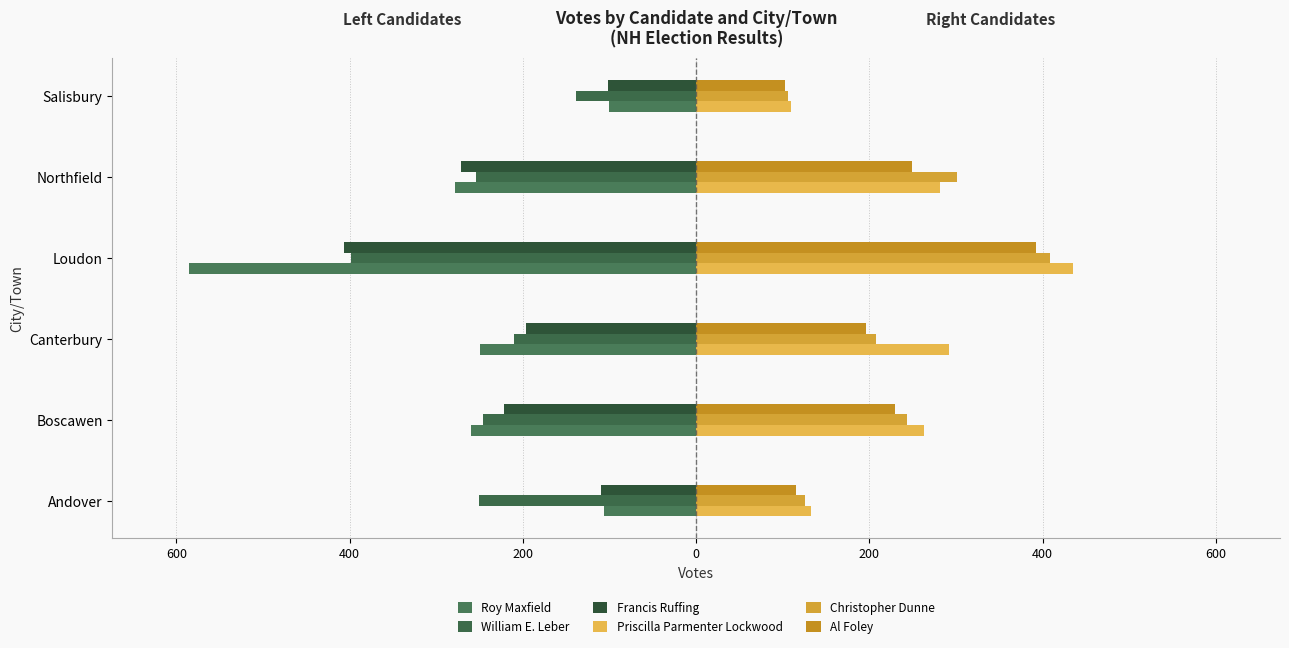

How many bars are there in each group?

6